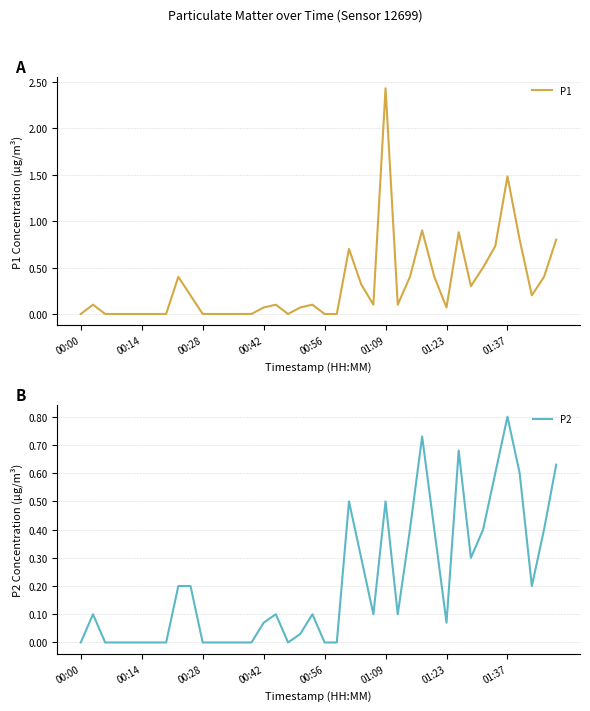

What is the highest value of the P2 series?

0.8